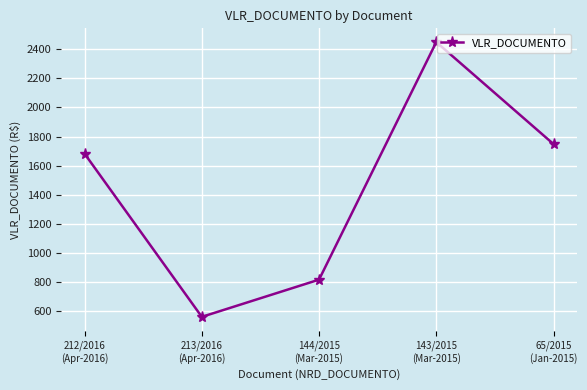

Where is the first local minimum?

213/2016
(Apr-2016)